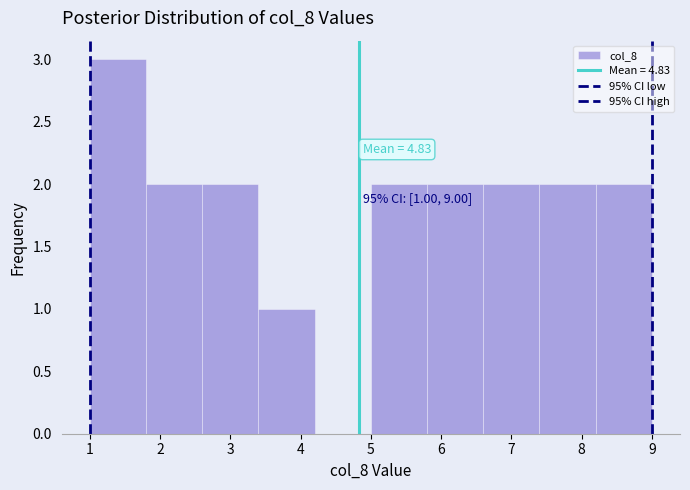

Which range on the x-axis has the tallest bar?

1.0 to 1.8